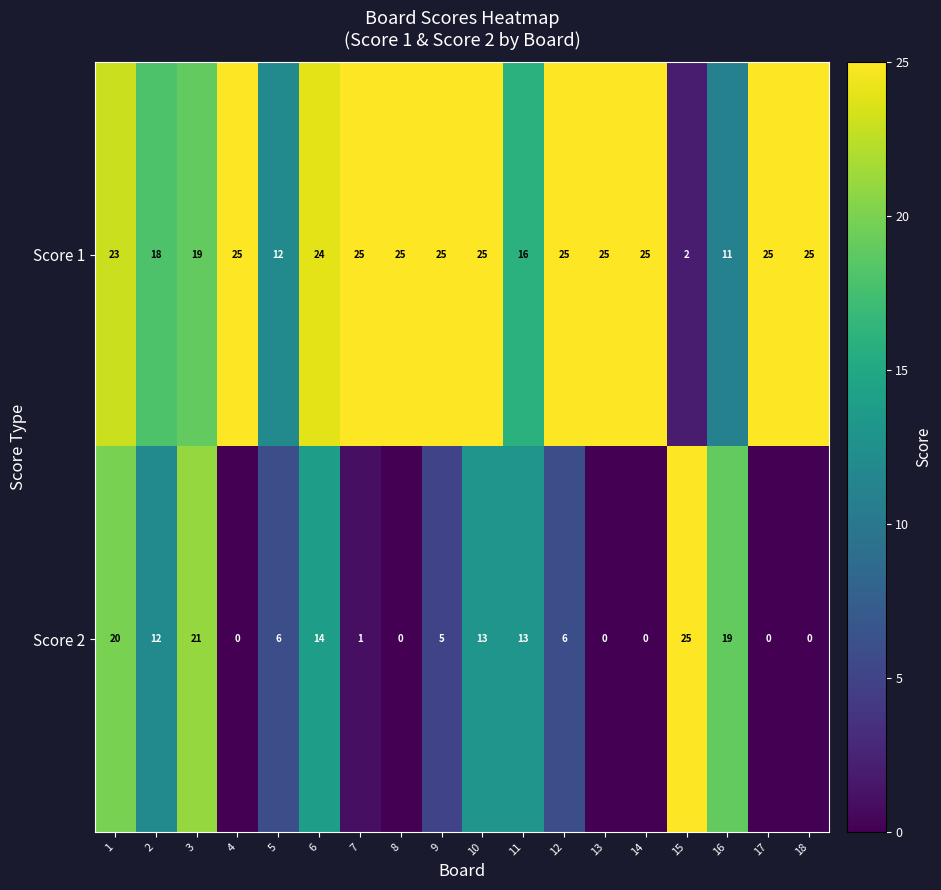

What is the difference between the highest and lowest values at 8?

25